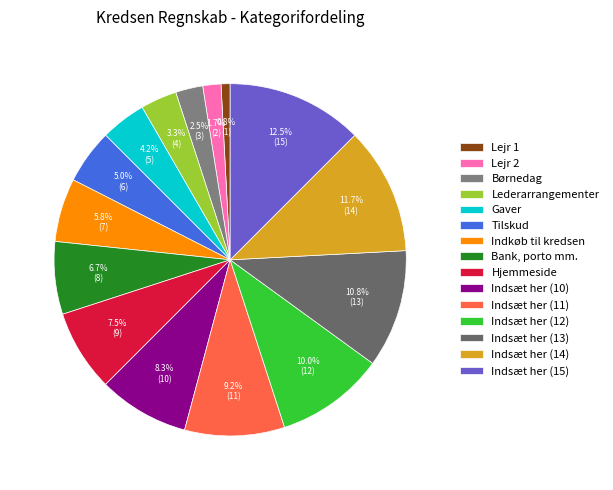

Does Lederarrangementer account for over 50% of the chart?

No